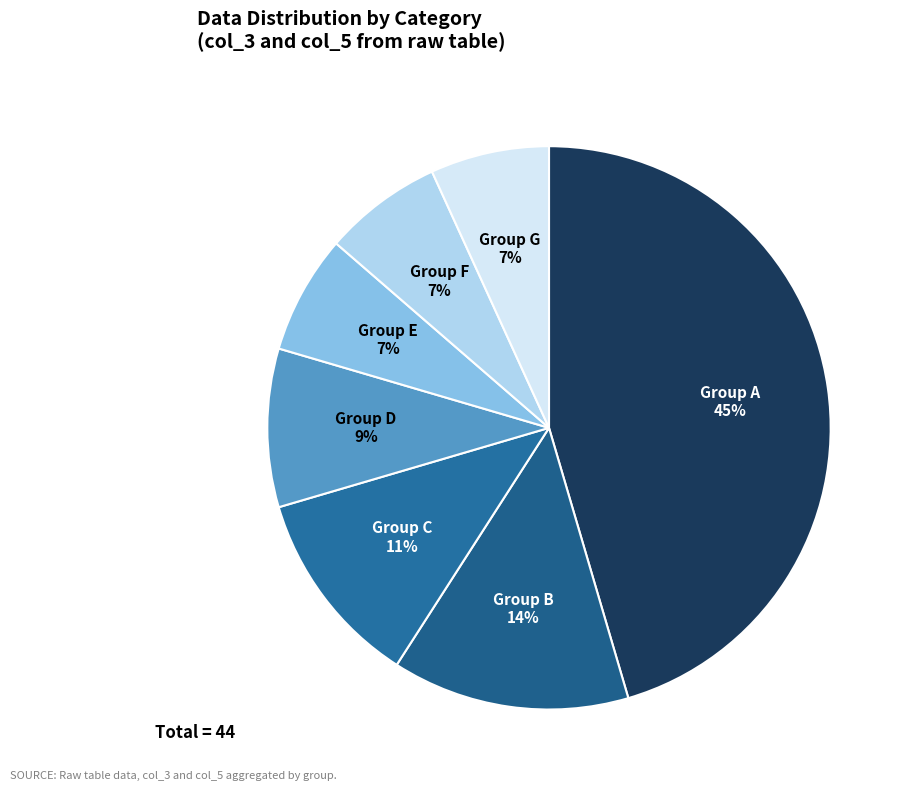

Does any single category account for the majority?

No